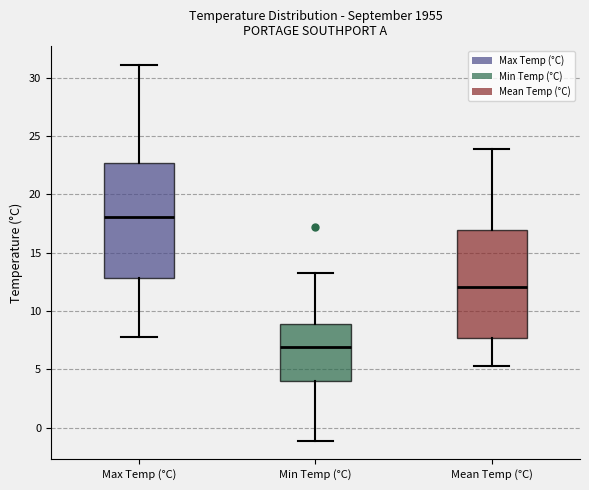

Reading left to right, read every box against the y-axis: the position of its median line, the range the box covers, and the ends of its whiskers. The values are not printed on the chart, so give them approximately, as read against the axis.

Max Temp (°C): median 18.0, box 13.0 to 22.5, whiskers 8.0 to 31.0
Min Temp (°C): median 7.0, box 4.0 to 9.0, whiskers -1.0 to 13.5
Mean Temp (°C): median 12.0, box 7.5 to 17.0, whiskers 5.5 to 24.0